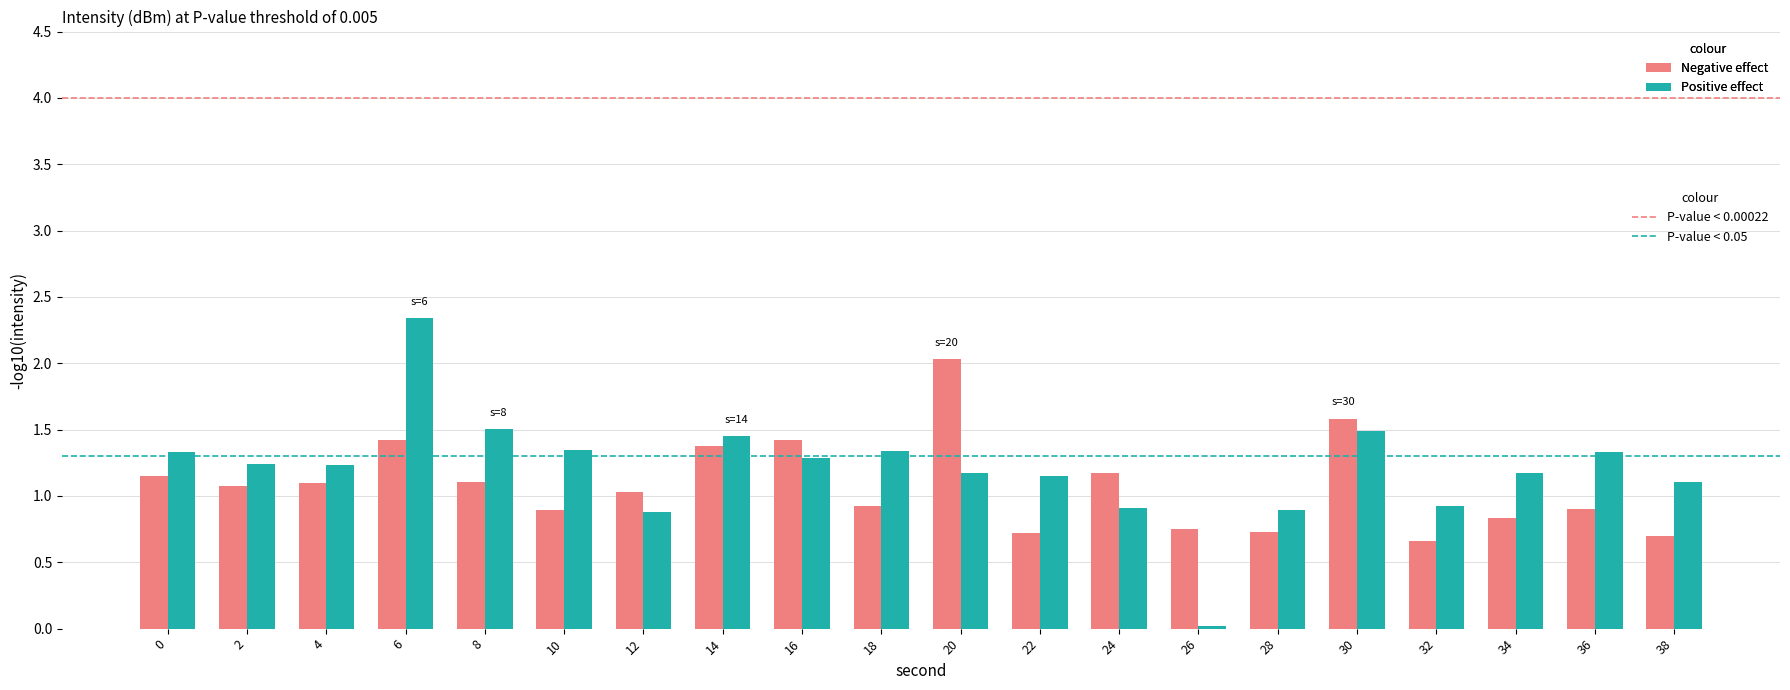

At which category is the sum across all series the highest?

6